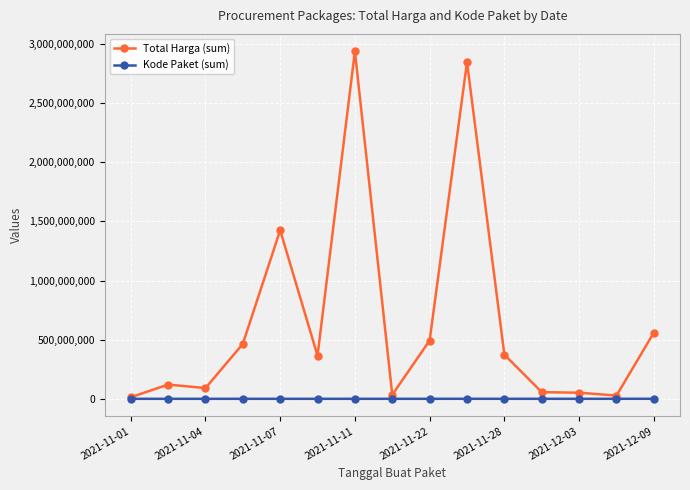

Which series has the largest range (max minus min)?

Total Harga (sum)